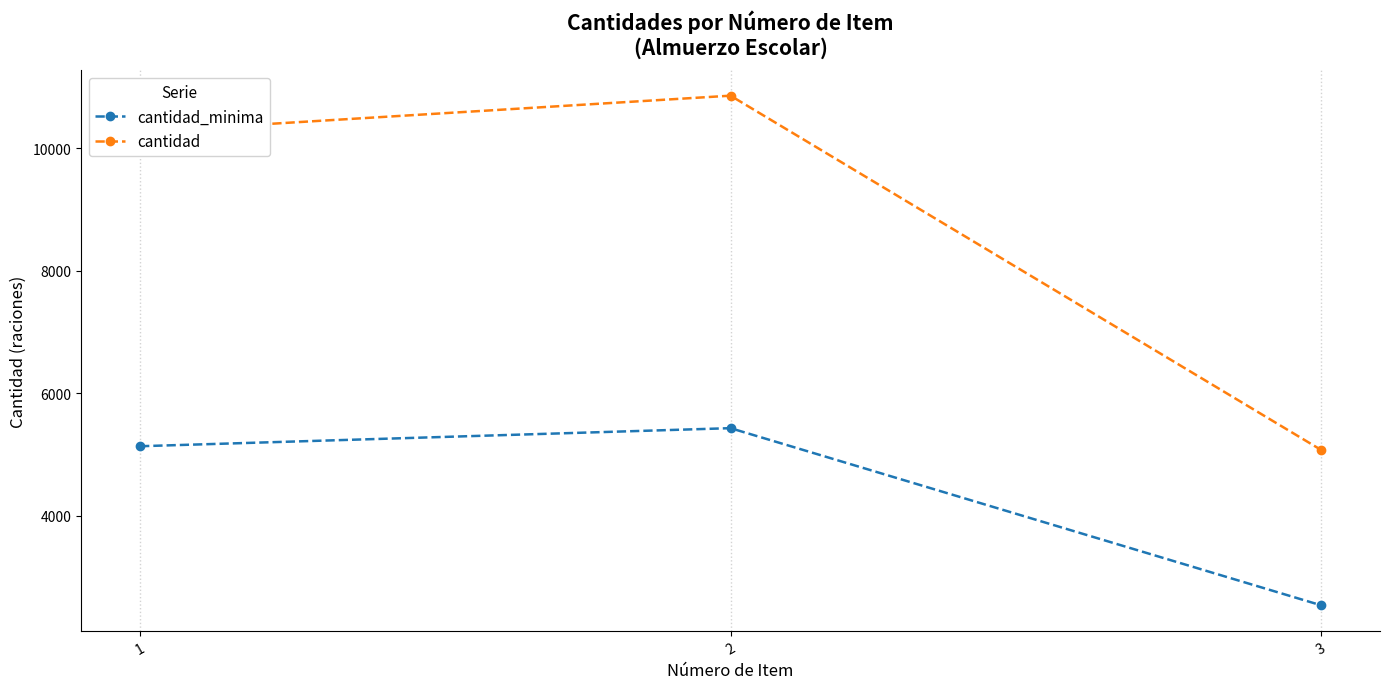

What is the smallest value displayed?

2537